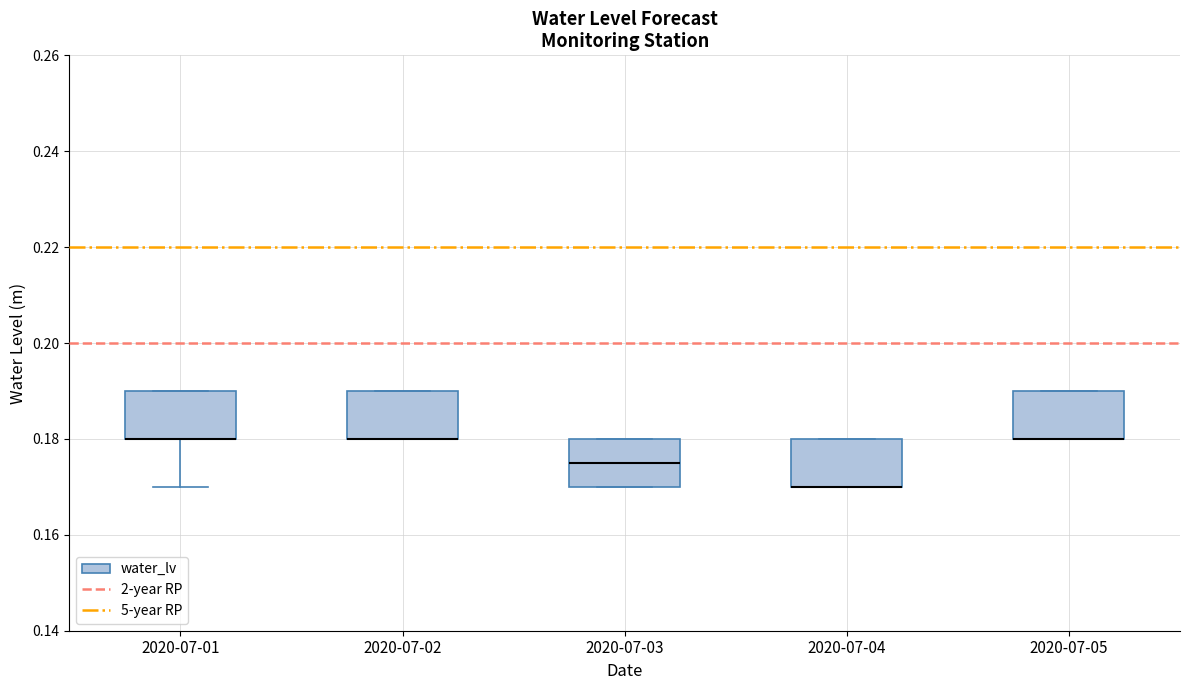

Reading left to right, read every box against the y-axis: the position of its median line, the range the box covers, and the ends of its whiskers. The values are not printed on the chart, so give them approximately, as read against the axis.

2020-07-01: median 0.180 (drawn on the box's lower edge), box 0.180 to 0.190, whiskers 0.170 to 0.190
2020-07-02: median 0.180 (drawn on the box's lower edge), box 0.180 to 0.190, whiskers 0.180 to 0.190
2020-07-03: median 0.176, box 0.170 to 0.180, whiskers 0.170 to 0.180
2020-07-04: median 0.170 (drawn on the box's lower edge), box 0.170 to 0.180, whiskers 0.170 to 0.180
2020-07-05: median 0.180 (drawn on the box's lower edge), box 0.180 to 0.190, whiskers 0.180 to 0.190